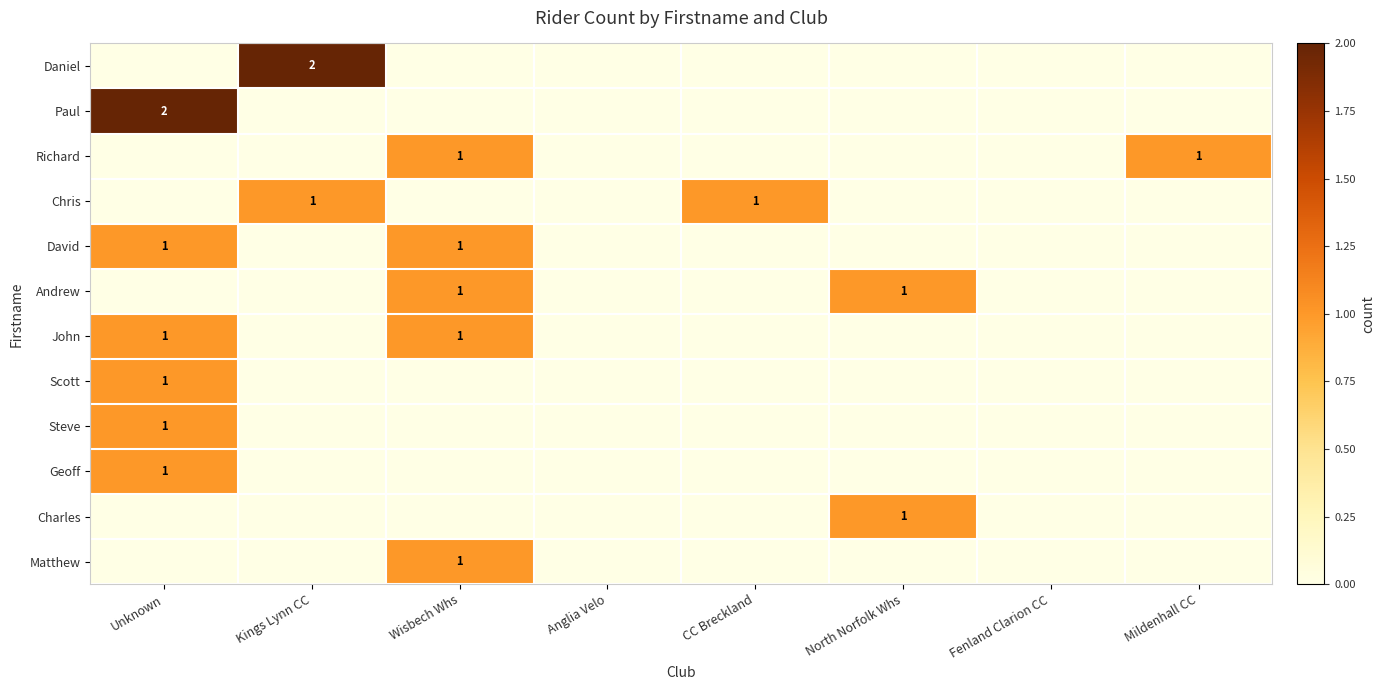

True or false: Matthew has a value of 1 at Wisbech Whs.

True